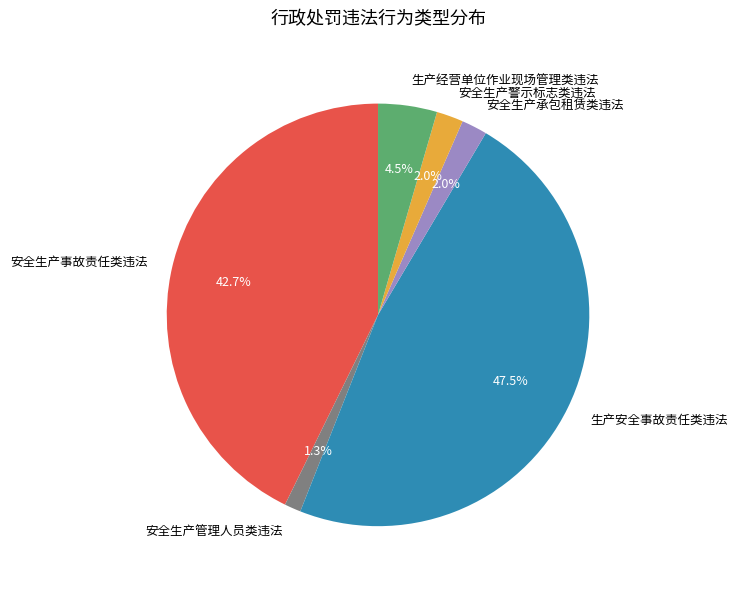

What percentage do 安全生产管理人员类违法 and 安全生产警示标志类违法 together represent?

3.3%